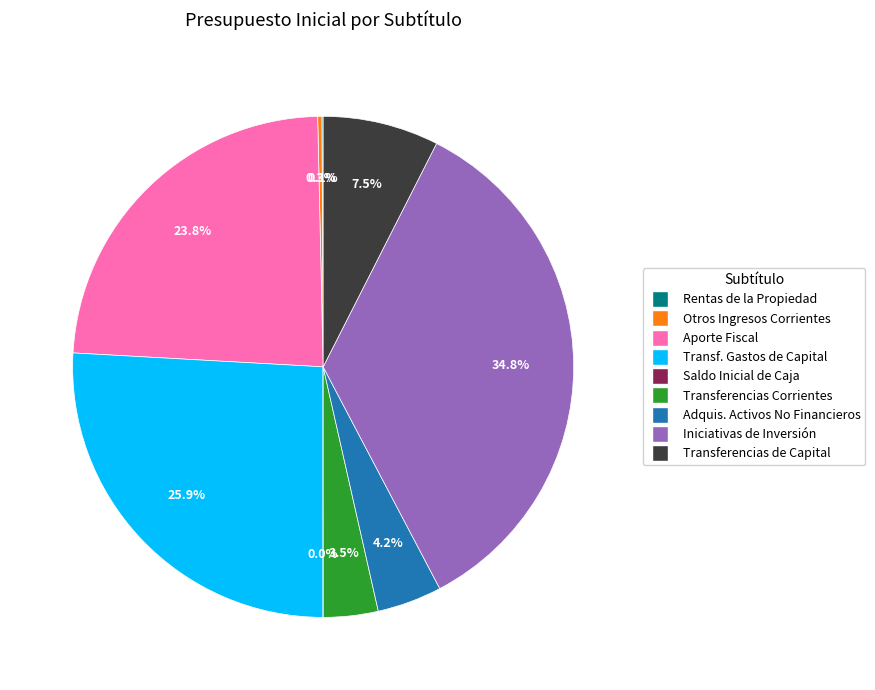

Is there a majority slice in this chart?

No